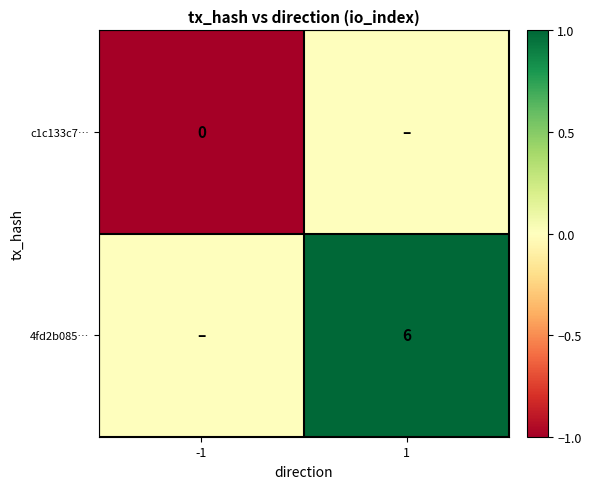

Between -1 and 1, which series saw the biggest shift?

c1c133c7…